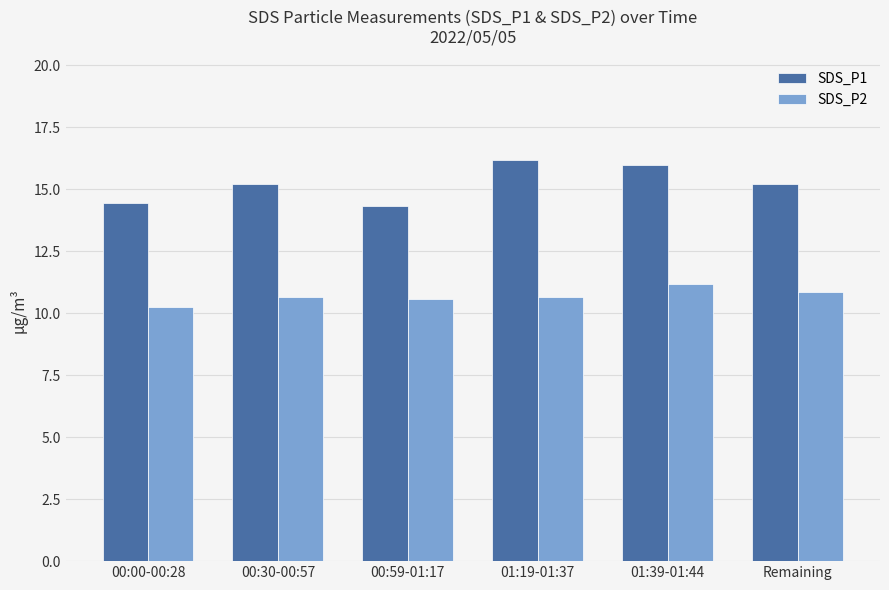

What is the greatest value displayed?

16.2